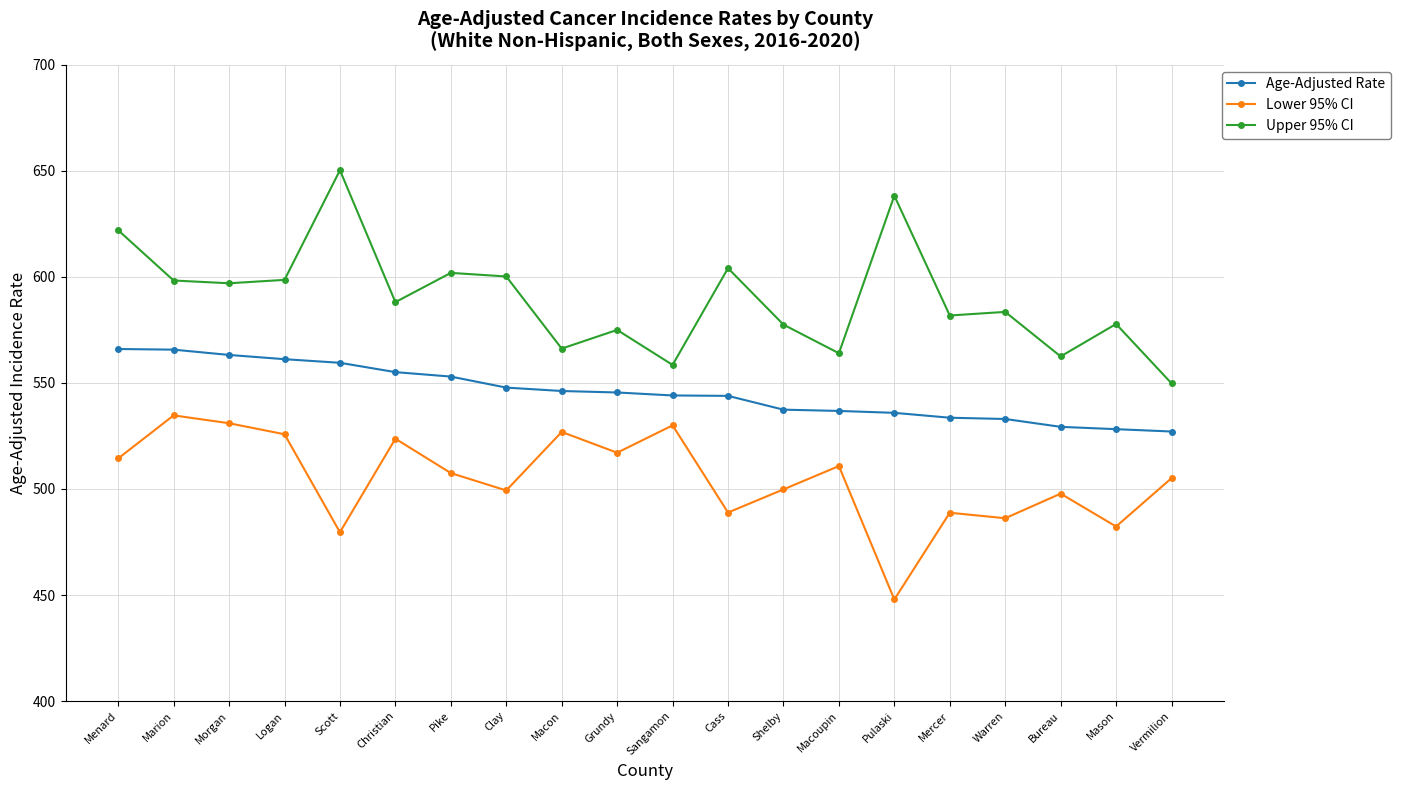

Count the number of categories in the chart.

20